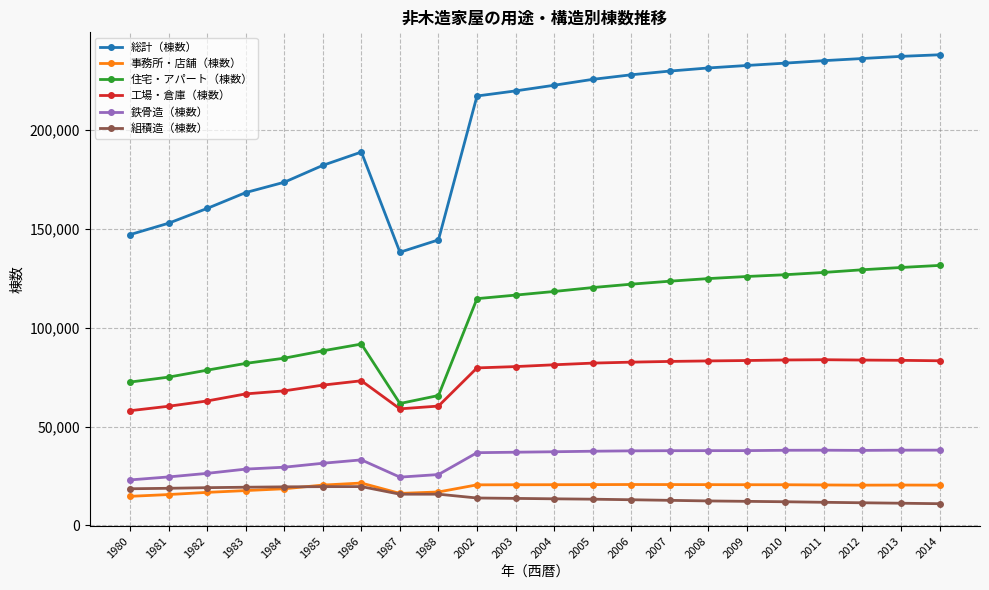

Is the value of 総計（棟数） at 2002 greater than the value of 事務所・店舗（棟数） at 2007?

Yes